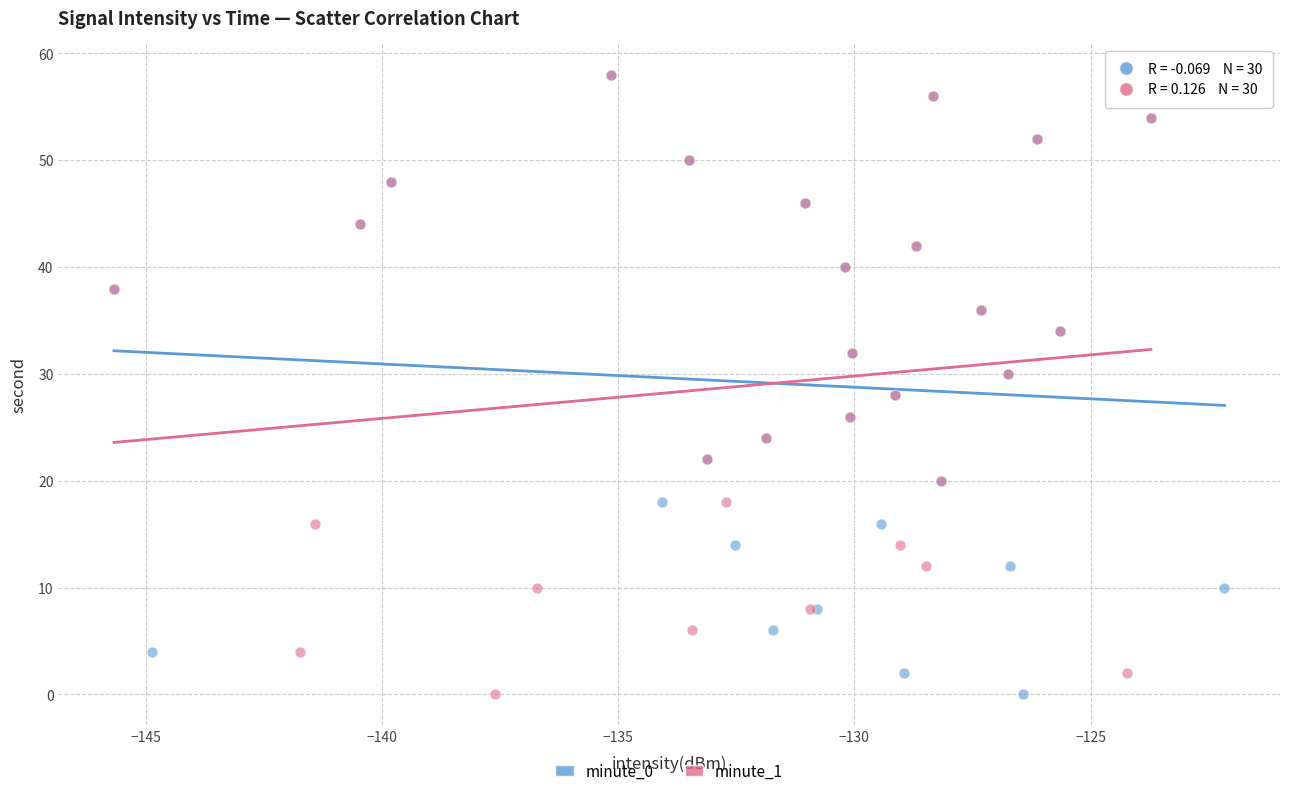

What are all the series names shown in the legend?

minute_0, minute_1